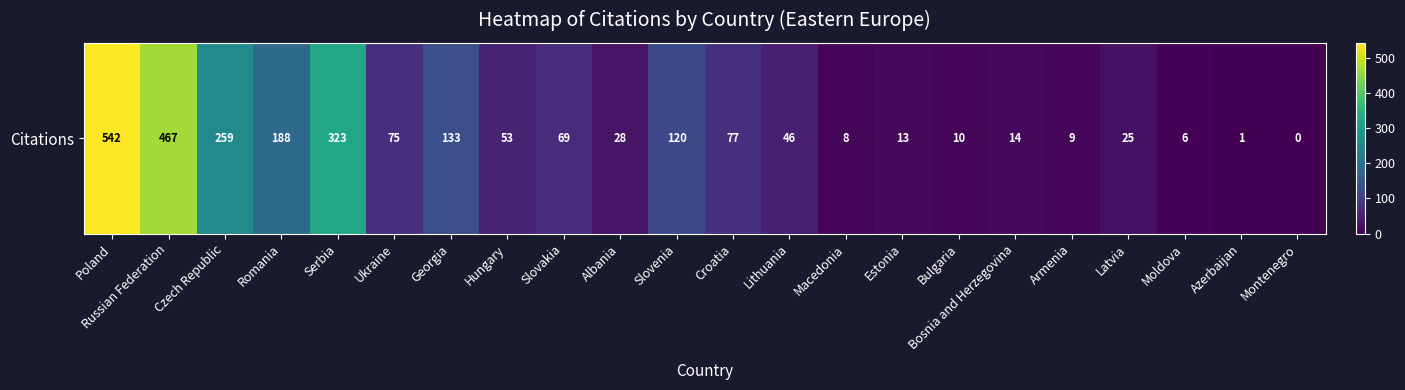

At which label is the value closest to 271?

Czech Republic